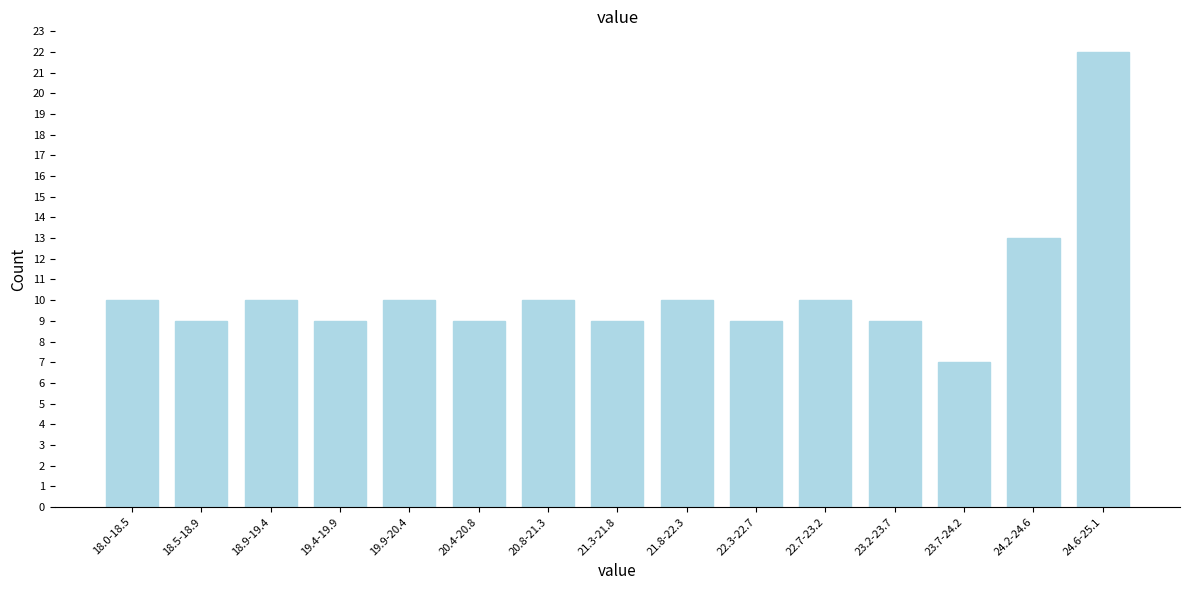

Reading left to right, extract all data points from this chart.

10	9	10	9	10	9	10	9	10	9	10	9	7	13	22